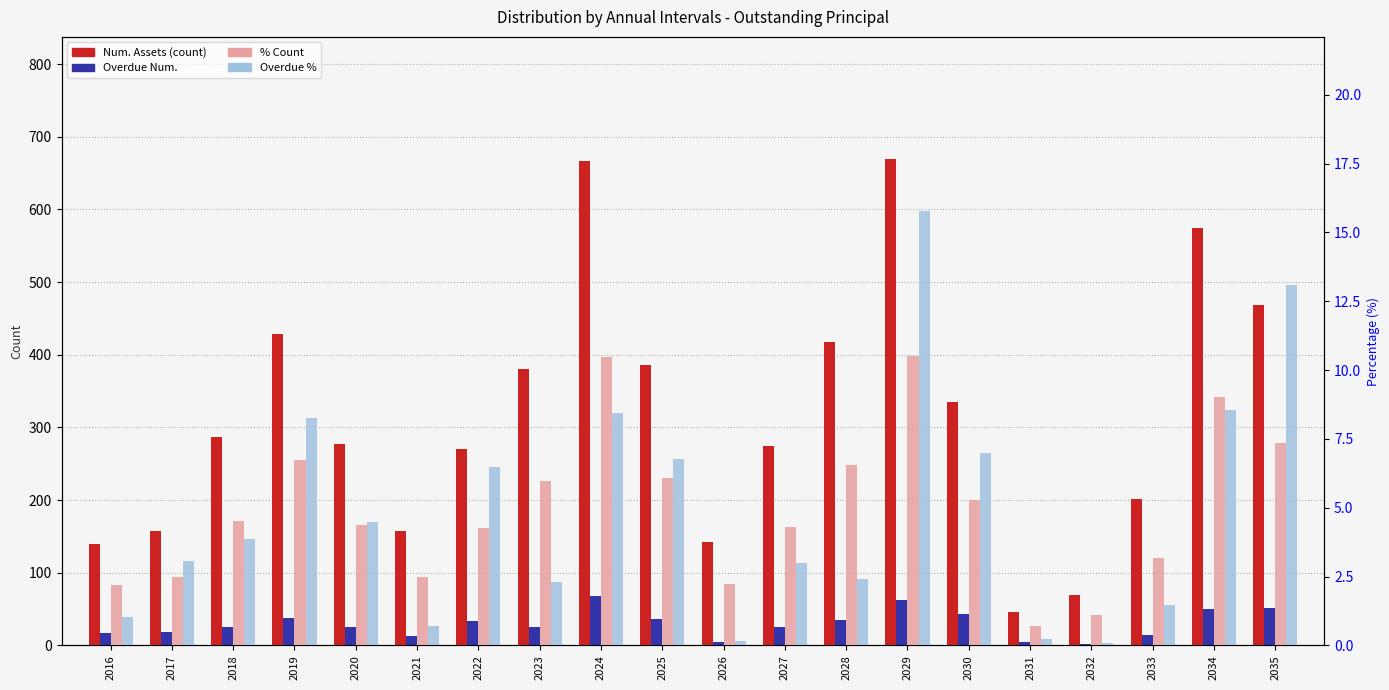

What is the minimum value for Overdue Num.?

2.0